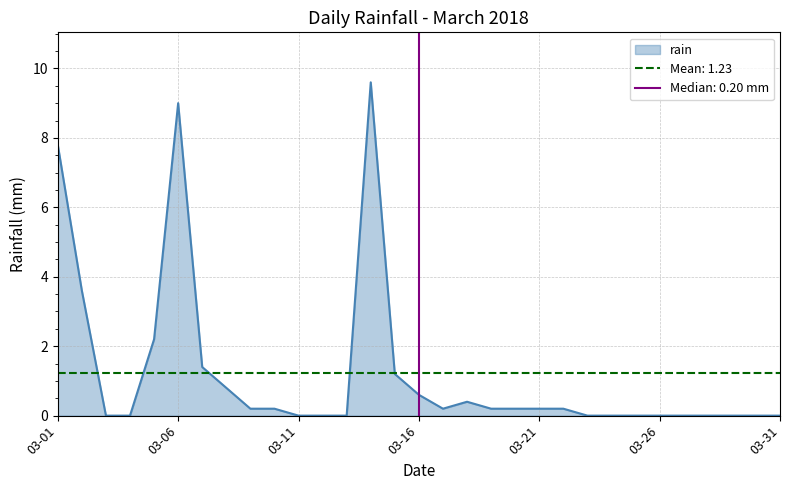

What is the maximum value for rain?

9.6